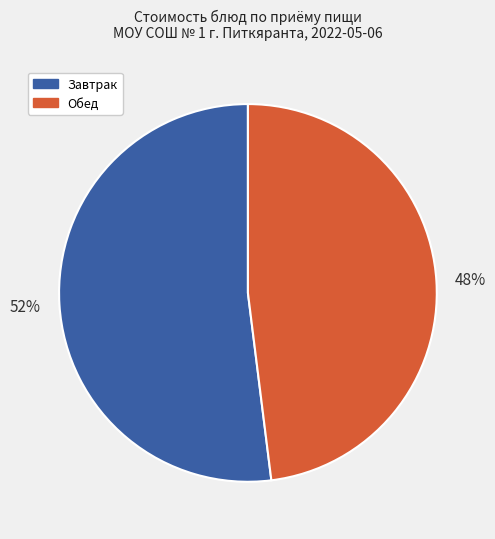

Does any single category account for the majority?

Yes